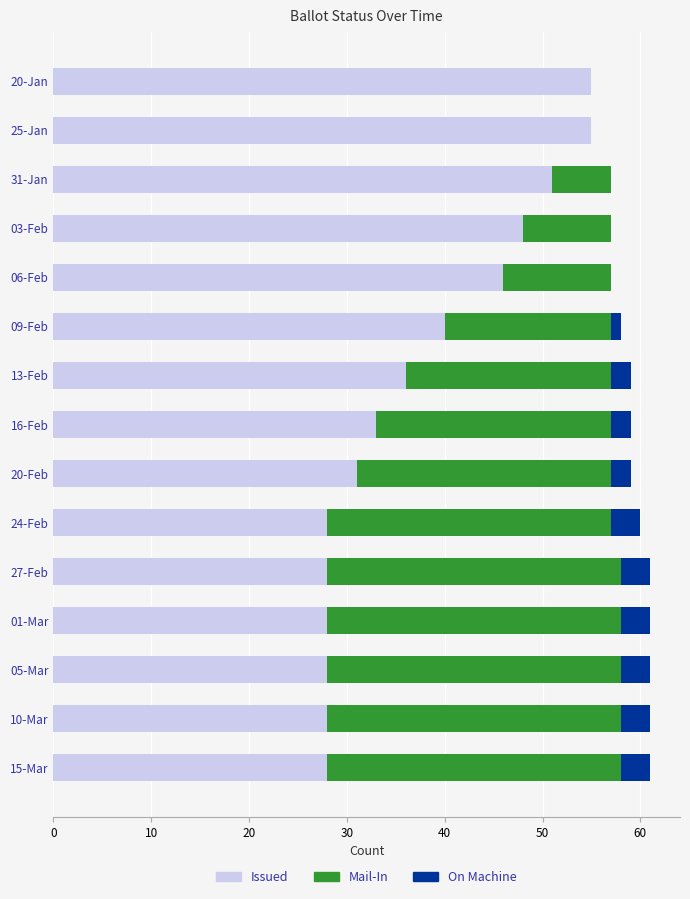

What is the highest value of the Issued series?

55